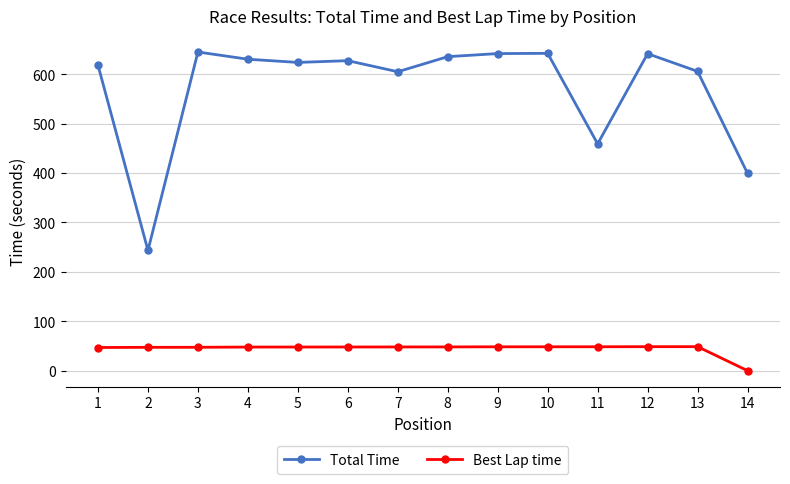

What is the value of the Total Time point at the 9th from the left?

641.9